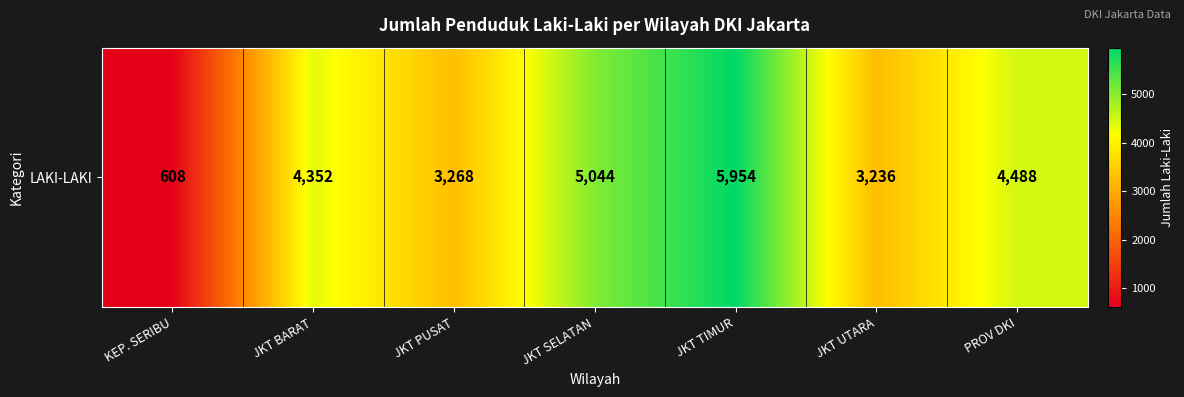

Rank the categories by value from lowest to highest.

KEP. SERIBU, JKT UTARA, JKT PUSAT, JKT BARAT, PROV DKI, JKT SELATAN, JKT TIMUR